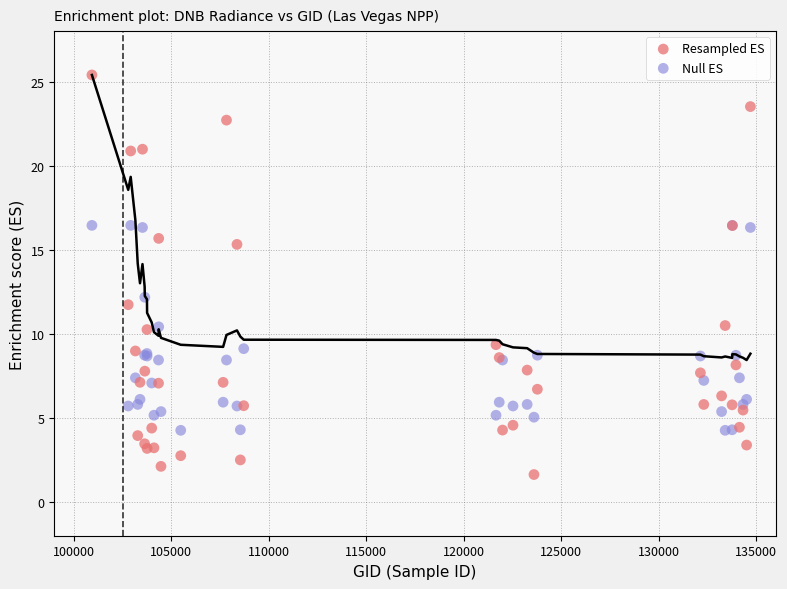

Which series reaches the minimum Y coordinate?

Resampled ES